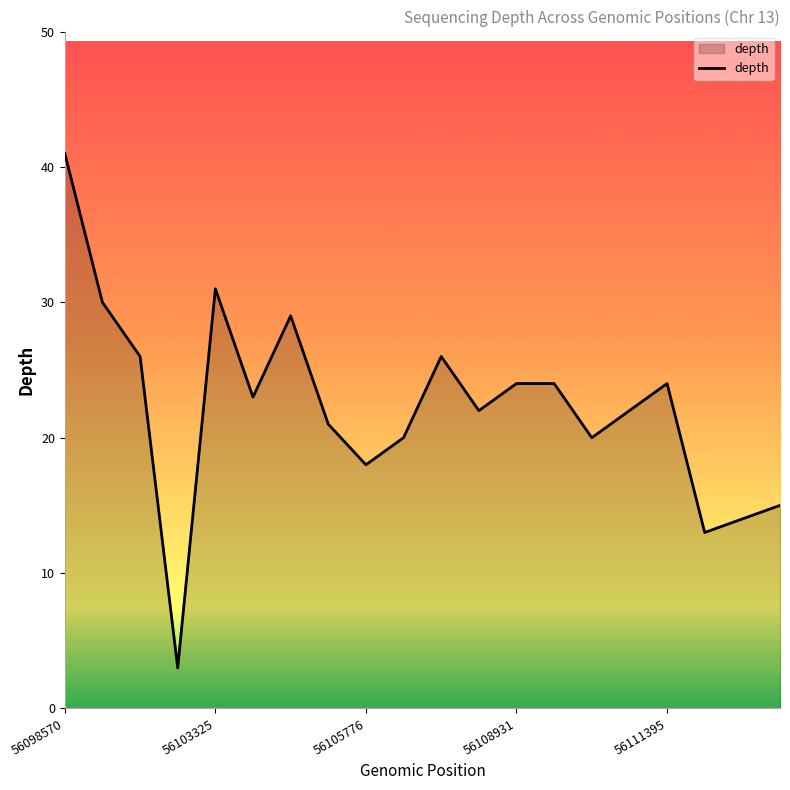

Reading left to right, list all the values displayed in this chart.

41	30	26	3	31	23	29	21	18	20	26	22	24	24	20	22	24	13	14	15